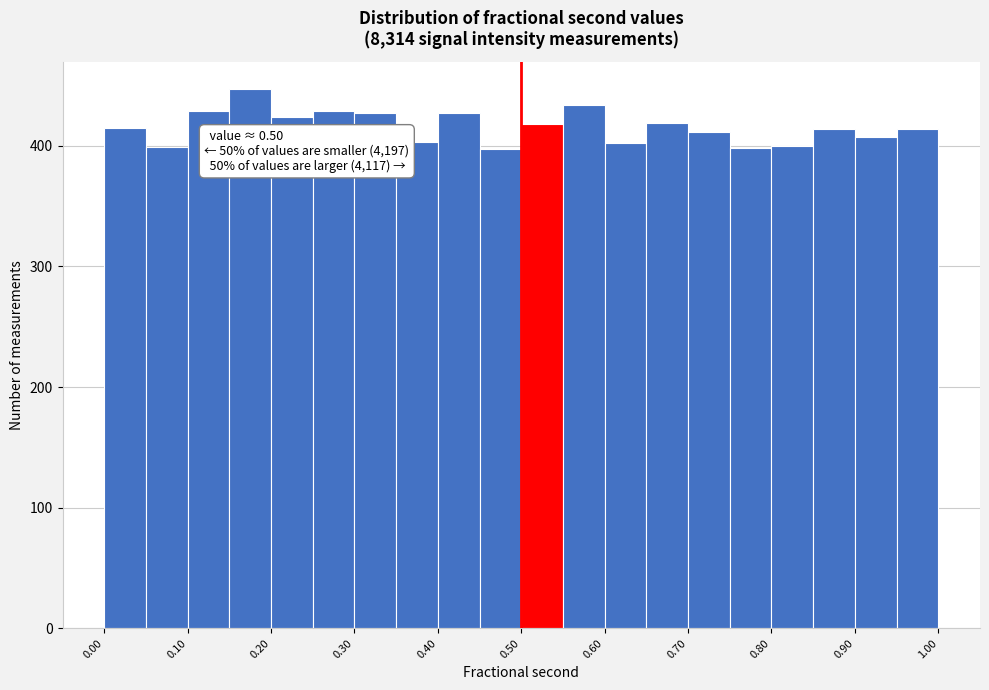

Over which range of the x-axis is the bar tallest?

0.15 to 0.20